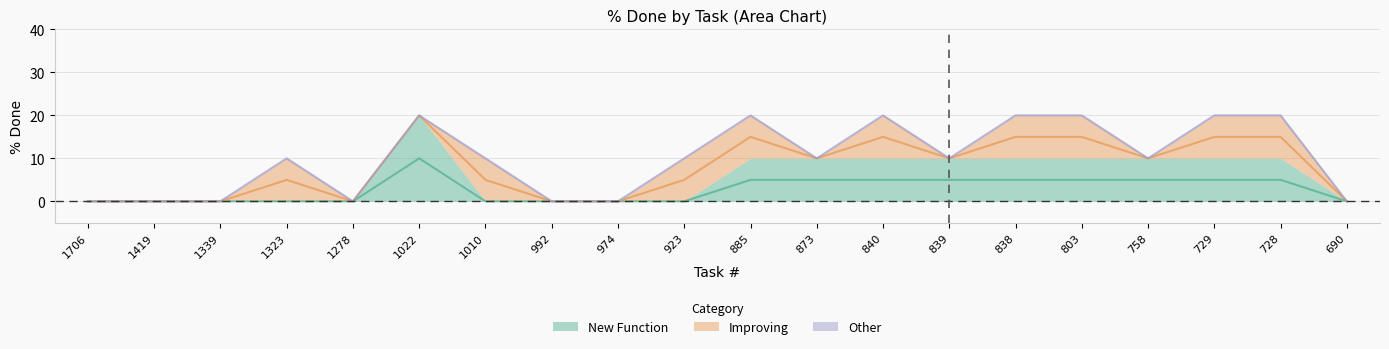

What is the value of the New Function point at the 6th from the left?

20